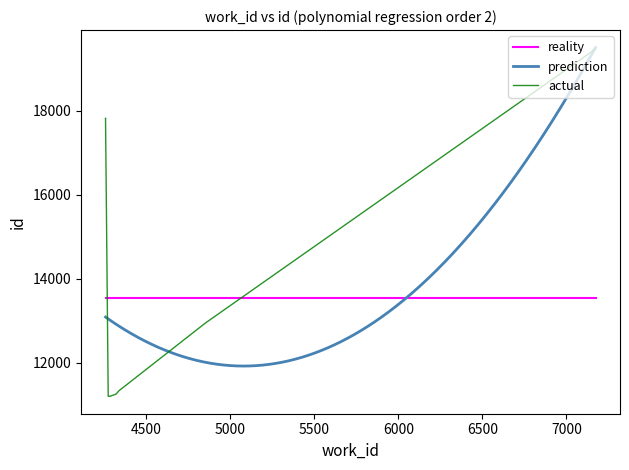

Where is work_id nearest to the value 5715?

4850